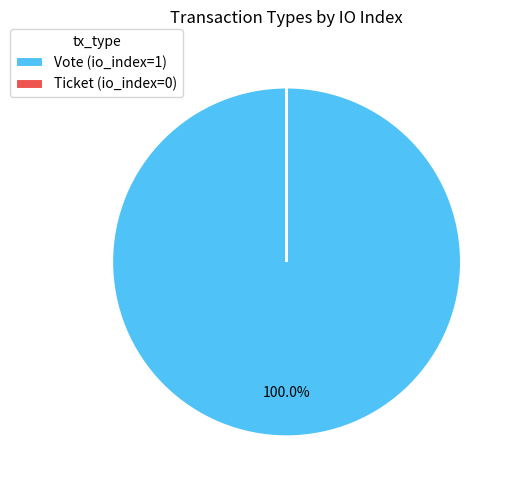

Which category has the biggest portion of the pie?

Vote